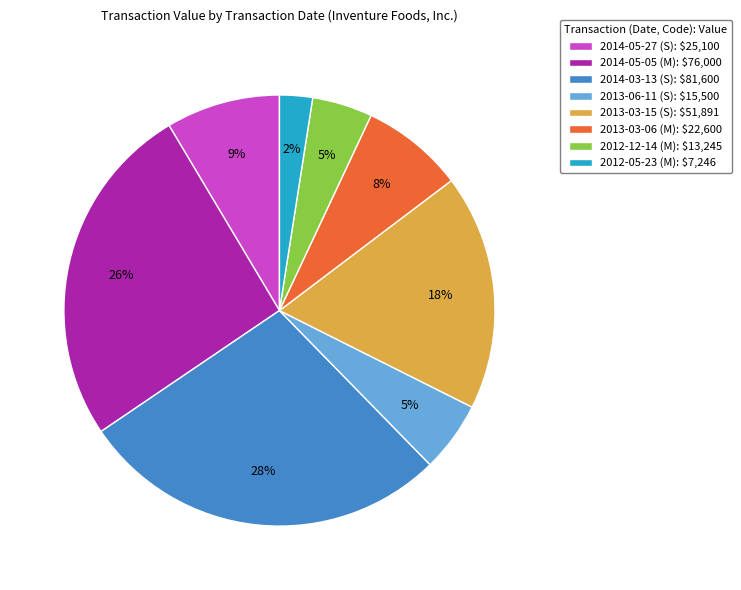

To the nearest percent, what is the average slice percentage?

12%